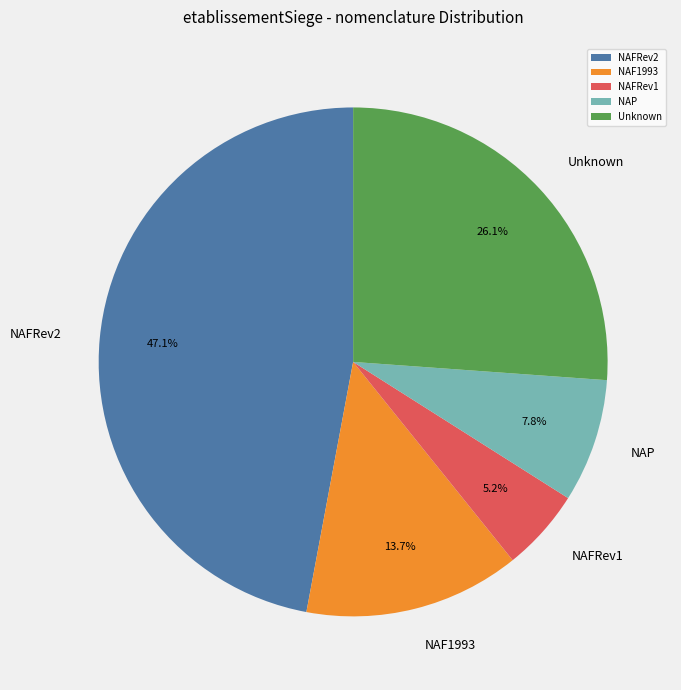

Is Unknown the majority of the pie?

No